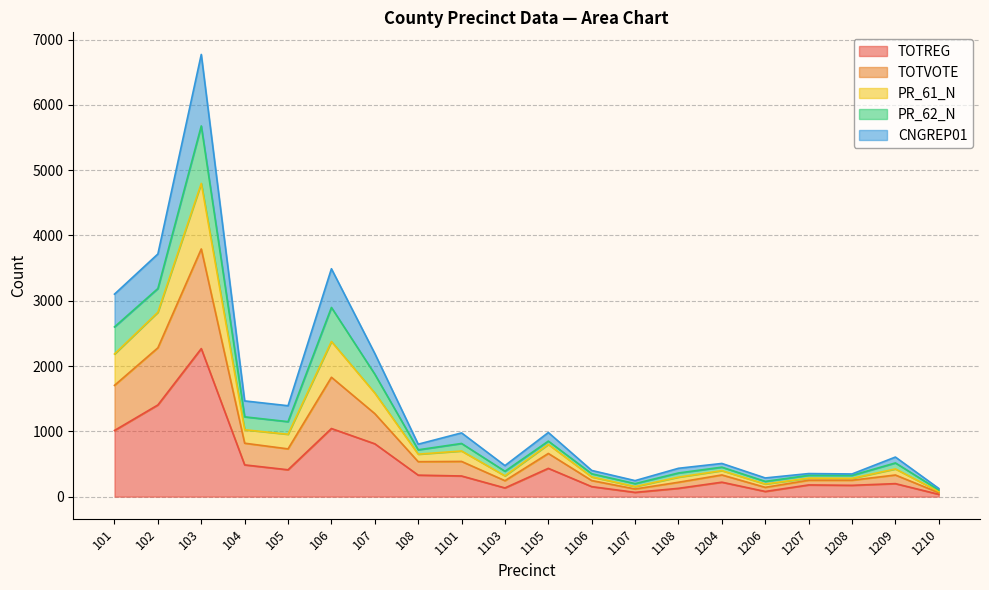

Between 103 and 1204, which is larger?

103